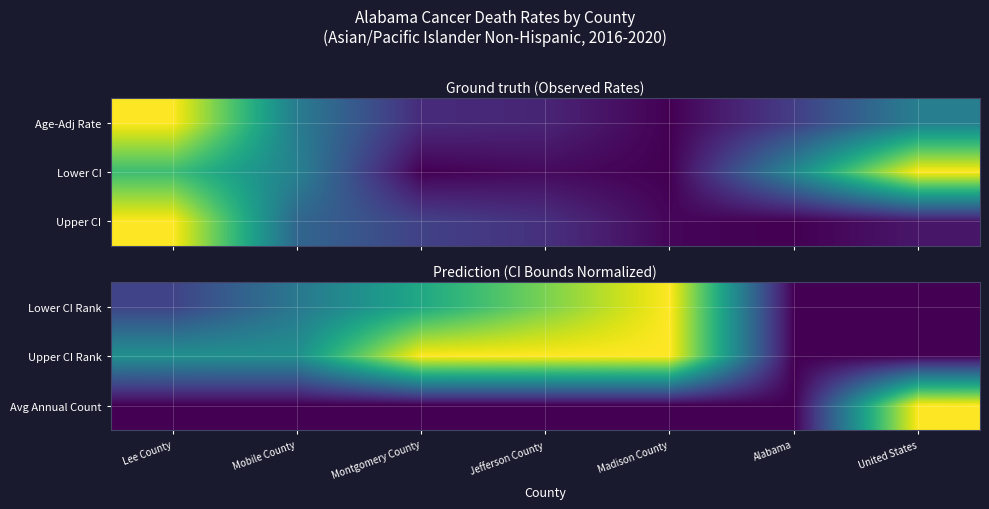

Reading left to right, what are all the values shown in this chart?

Lower CI Rank: Lee County=0.2	Mobile County=0.4	Montgomery County=0.6	Jefferson County=0.8	Madison County=1.0	Alabama=0.0	United States=0.0
Upper CI Rank: Lee County=0.5	Mobile County=0.5	Montgomery County=1.0	Jefferson County=1.0	Madison County=1.0	Alabama=0.0	United States=0.0
Avg Annual Count: Lee County=0.0	Mobile County=0.0	Montgomery County=0.0	Jefferson County=0.0	Madison County=0.0	Alabama=0.0	United States=1.0